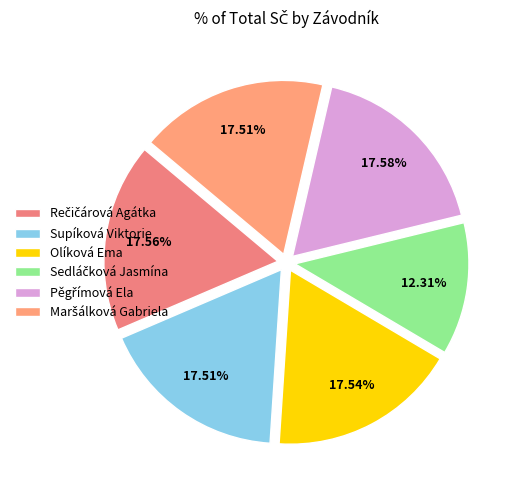

Which slice is the smallest?

Sedláčková Jasmína